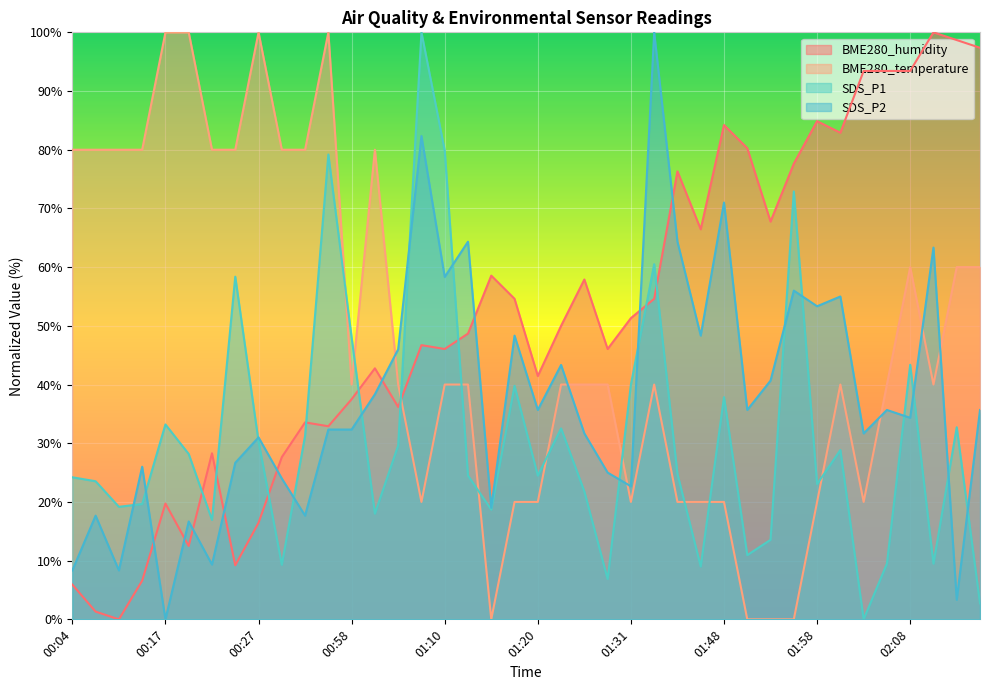

Between which two adjacent categories do SDS_P2 and BME280_temperature first intersect?

01:03 and 01:06